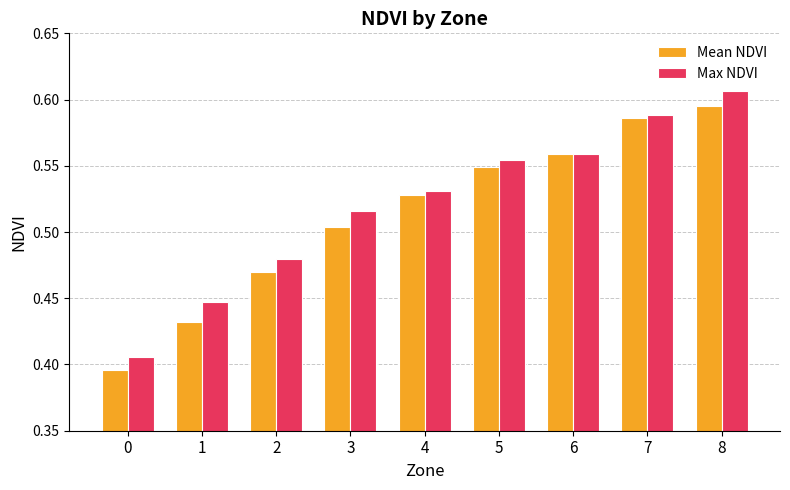

How many categories are shown in the chart?

9